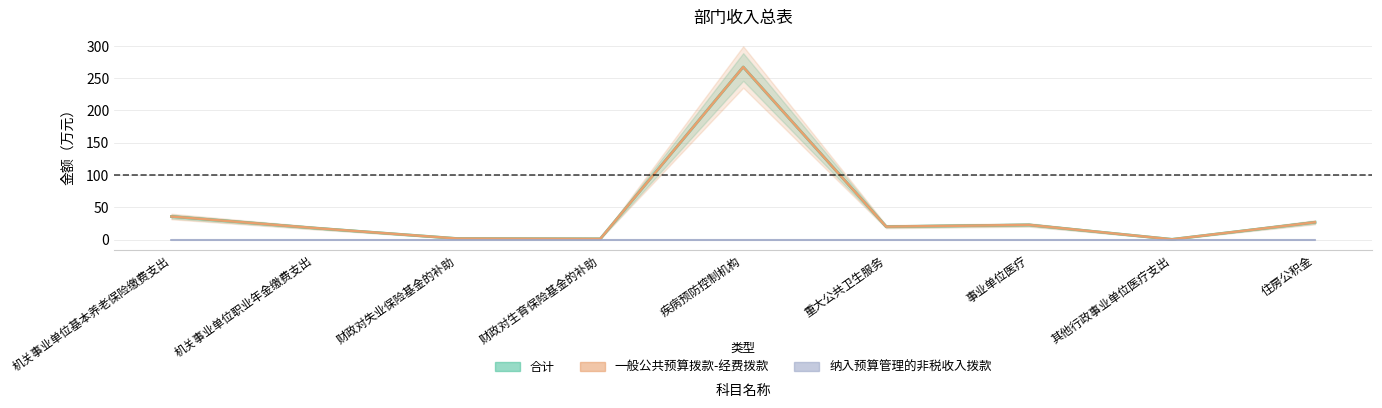

At which label does 合计 first exceed 20?

机关事业单位基本养老保险缴费支出